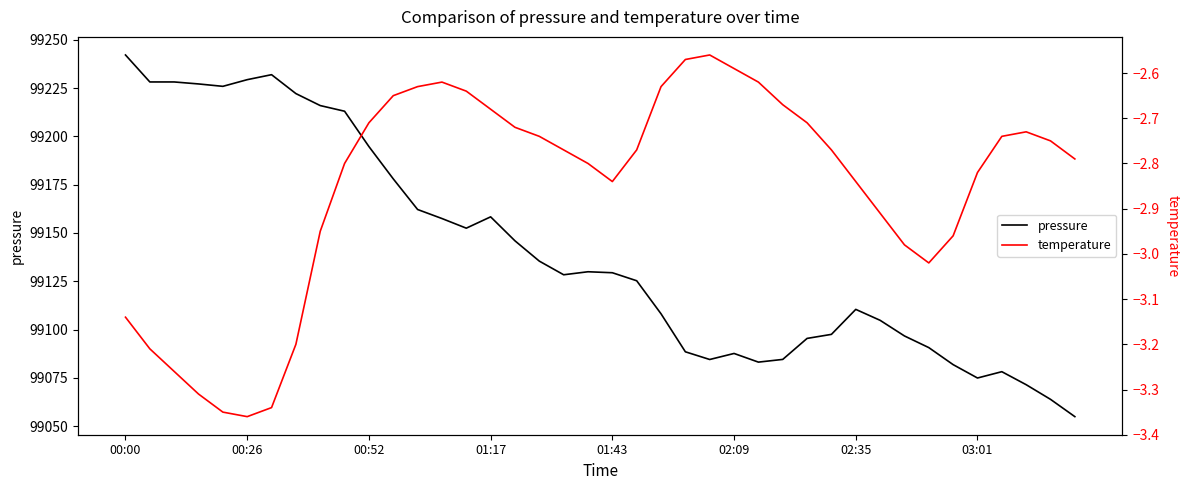

Which category has the highest value in the pressure series?

00:00